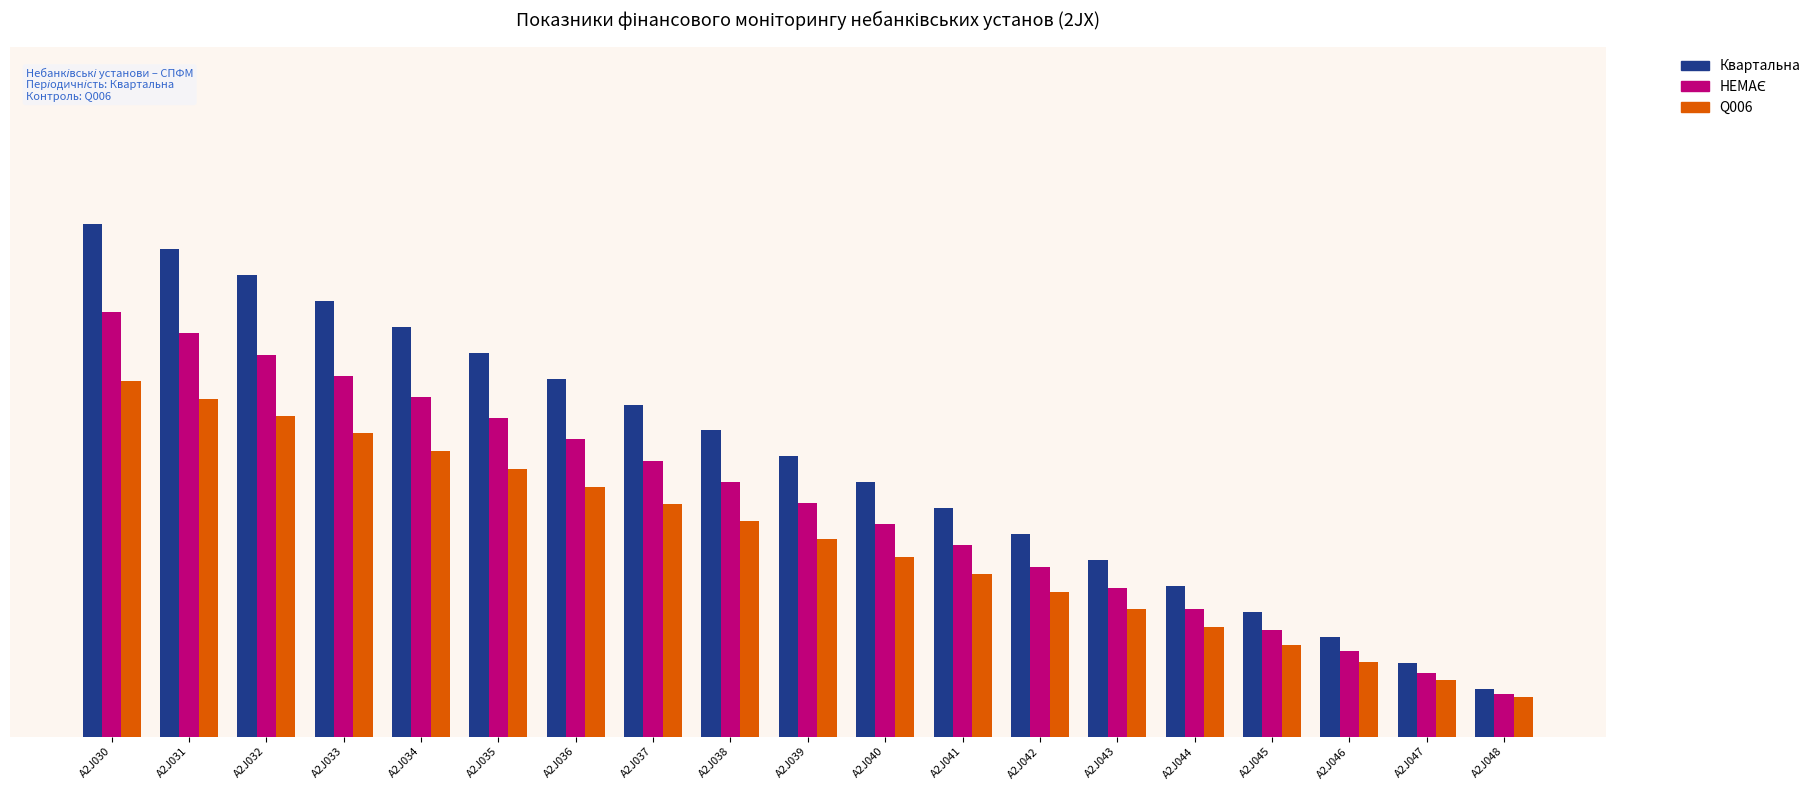

What is the total value across all series at A2J037?

2.0